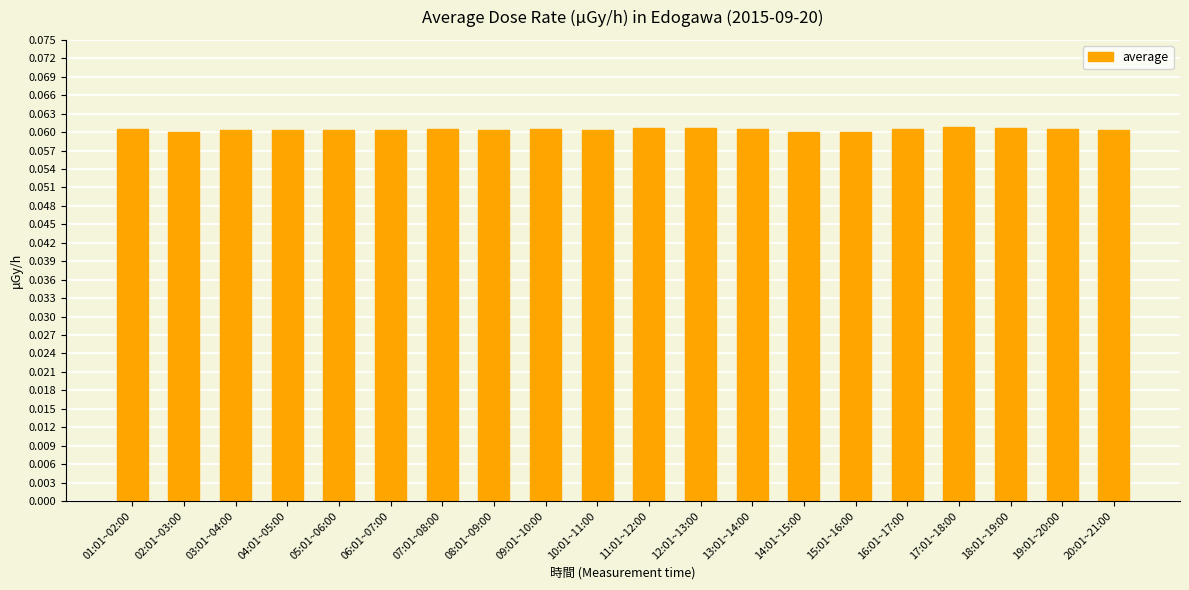

Count the values in the range 0 to 1.

20